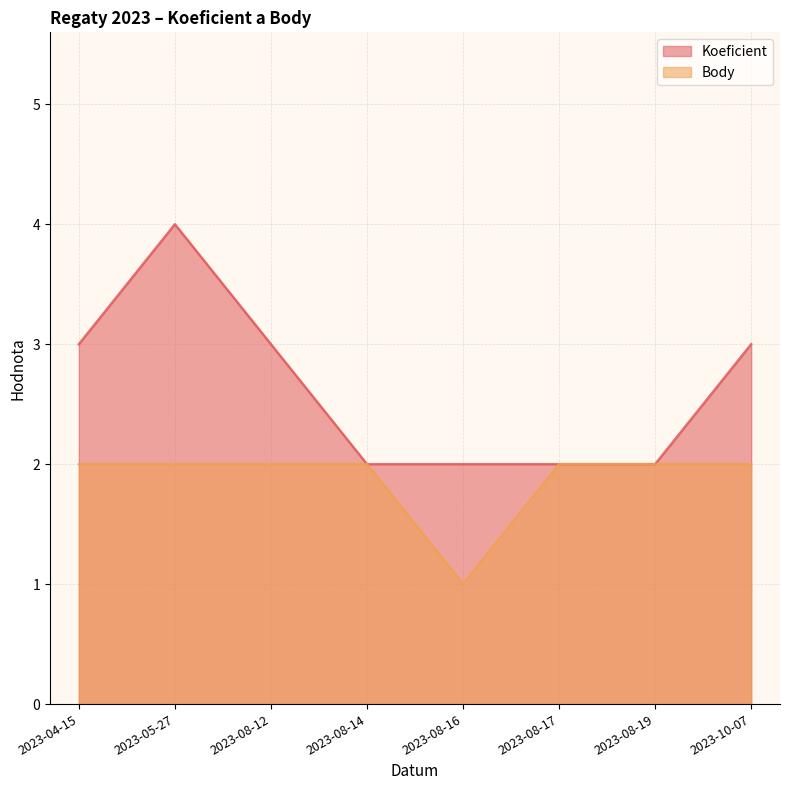

How many values in the Body series are below 2?

1